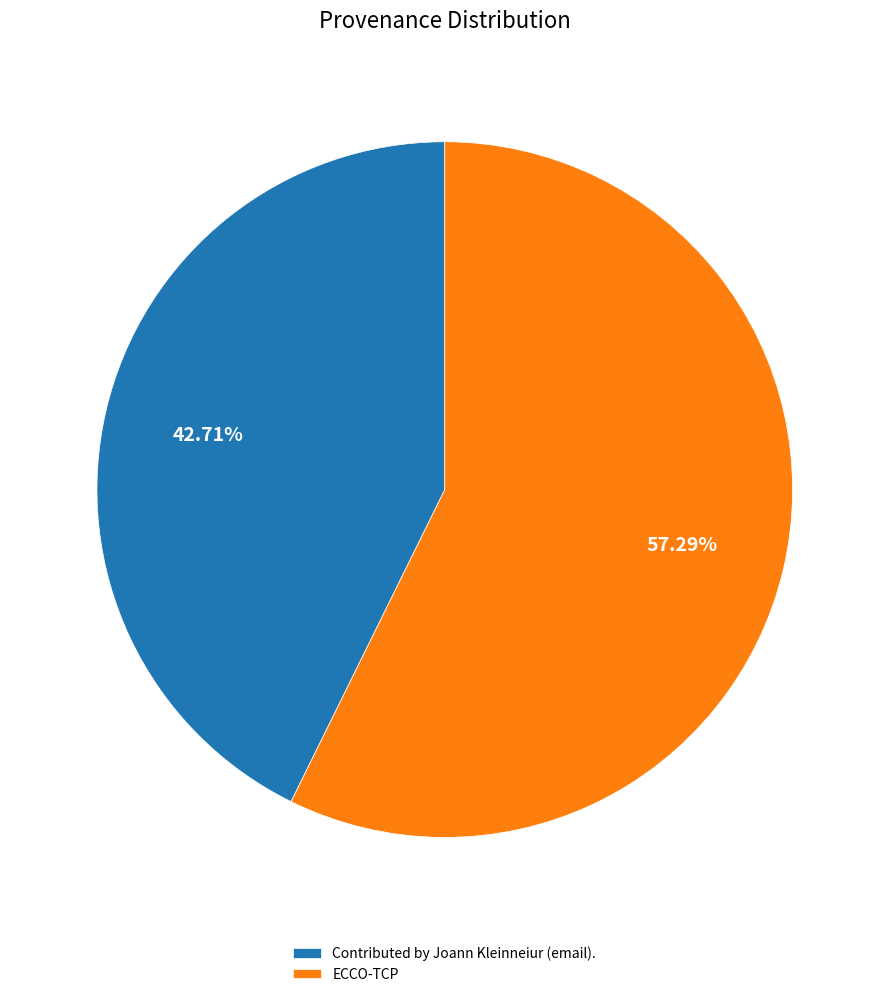

True or false: ECCO-TCP accounts for 57% of the total.

True